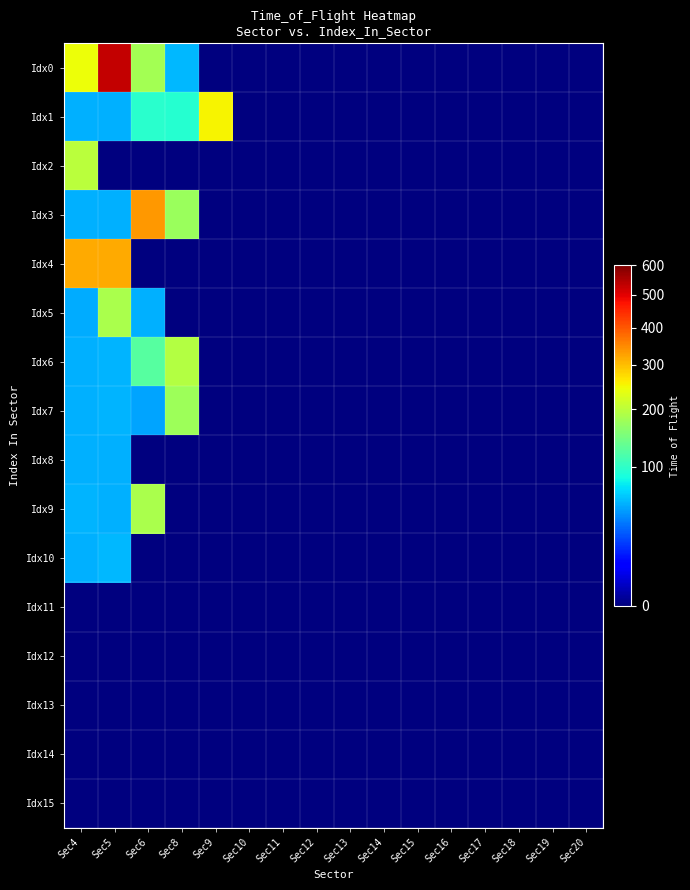

Reading left to right, list all the values displayed in this chart.

Idx0: Sec4=245	Sec5=529	Sec6=181	Sec8=56	Sec9=0	Sec10=0	Sec11=0	Sec12=0	Sec13=0	Sec14=0	Sec15=0	Sec16=0	Sec17=0	Sec18=0	Sec19=0	Sec20=0
Idx1: Sec4=53	Sec5=54	Sec6=96	Sec8=94	Sec9=254	Sec10=0	Sec11=0	Sec12=0	Sec13=0	Sec14=0	Sec15=0	Sec16=0	Sec17=0	Sec18=0	Sec19=0	Sec20=0
Idx2: Sec4=199	Sec5=0	Sec6=0	Sec8=0	Sec9=0	Sec10=0	Sec11=0	Sec12=0	Sec13=0	Sec14=0	Sec15=0	Sec16=0	Sec17=0	Sec18=0	Sec19=0	Sec20=0
Idx3: Sec4=53	Sec5=53	Sec6=334	Sec8=172	Sec9=0	Sec10=0	Sec11=0	Sec12=0	Sec13=0	Sec14=0	Sec15=0	Sec16=0	Sec17=0	Sec18=0	Sec19=0	Sec20=0
Idx4: Sec4=319	Sec5=320	Sec6=0	Sec8=0	Sec9=0	Sec10=0	Sec11=0	Sec12=0	Sec13=0	Sec14=0	Sec15=0	Sec16=0	Sec17=0	Sec18=0	Sec19=0	Sec20=0
Idx5: Sec4=52	Sec5=186	Sec6=53	Sec8=0	Sec9=0	Sec10=0	Sec11=0	Sec12=0	Sec13=0	Sec14=0	Sec15=0	Sec16=0	Sec17=0	Sec18=0	Sec19=0	Sec20=0
Idx6: Sec4=53	Sec5=55	Sec6=124	Sec8=195	Sec9=0	Sec10=0	Sec11=0	Sec12=0	Sec13=0	Sec14=0	Sec15=0	Sec16=0	Sec17=0	Sec18=0	Sec19=0	Sec20=0
Idx7: Sec4=54	Sec5=55	Sec6=50	Sec8=176	Sec9=0	Sec10=0	Sec11=0	Sec12=0	Sec13=0	Sec14=0	Sec15=0	Sec16=0	Sec17=0	Sec18=0	Sec19=0	Sec20=0
Idx8: Sec4=53	Sec5=54	Sec6=0	Sec8=0	Sec9=0	Sec10=0	Sec11=0	Sec12=0	Sec13=0	Sec14=0	Sec15=0	Sec16=0	Sec17=0	Sec18=0	Sec19=0	Sec20=0
Idx9: Sec4=55	Sec5=53	Sec6=186	Sec8=0	Sec9=0	Sec10=0	Sec11=0	Sec12=0	Sec13=0	Sec14=0	Sec15=0	Sec16=0	Sec17=0	Sec18=0	Sec19=0	Sec20=0
Idx10: Sec4=54	Sec5=57	Sec6=0	Sec8=0	Sec9=0	Sec10=0	Sec11=0	Sec12=0	Sec13=0	Sec14=0	Sec15=0	Sec16=0	Sec17=0	Sec18=0	Sec19=0	Sec20=0
Idx11: Sec4=0	Sec5=0	Sec6=0	Sec8=0	Sec9=0	Sec10=0	Sec11=0	Sec12=0	Sec13=0	Sec14=0	Sec15=0	Sec16=0	Sec17=0	Sec18=0	Sec19=0	Sec20=0
Idx12: Sec4=0	Sec5=0	Sec6=0	Sec8=0	Sec9=0	Sec10=0	Sec11=0	Sec12=0	Sec13=0	Sec14=0	Sec15=0	Sec16=0	Sec17=0	Sec18=0	Sec19=0	Sec20=0
Idx13: Sec4=0	Sec5=0	Sec6=0	Sec8=0	Sec9=0	Sec10=0	Sec11=0	Sec12=0	Sec13=0	Sec14=0	Sec15=0	Sec16=0	Sec17=0	Sec18=0	Sec19=0	Sec20=0
Idx14: Sec4=0	Sec5=0	Sec6=0	Sec8=0	Sec9=0	Sec10=0	Sec11=0	Sec12=0	Sec13=0	Sec14=0	Sec15=0	Sec16=0	Sec17=0	Sec18=0	Sec19=0	Sec20=0
Idx15: Sec4=0	Sec5=0	Sec6=0	Sec8=0	Sec9=0	Sec10=0	Sec11=0	Sec12=0	Sec13=0	Sec14=0	Sec15=0	Sec16=0	Sec17=0	Sec18=0	Sec19=0	Sec20=0